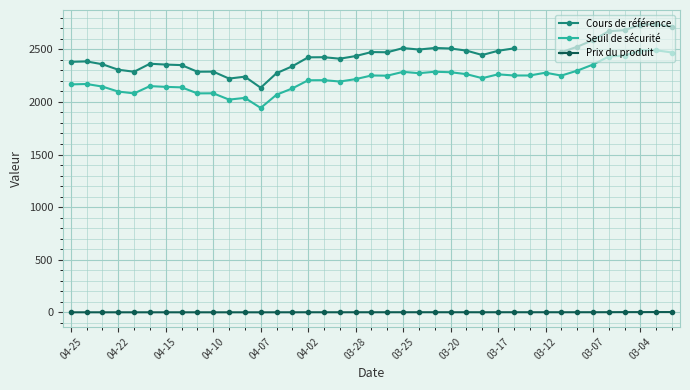

What is the value of the Seuil de sécurité point at the 37th from the left?

2488.8